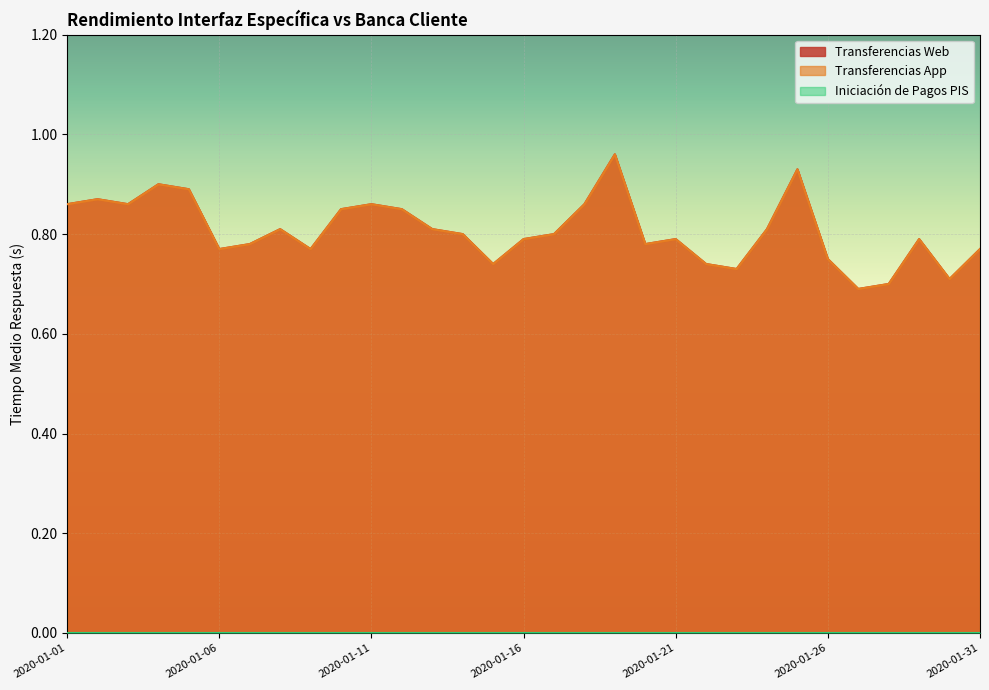

True or false: Transferencias Web and Transferencias App intersect in this chart.

False